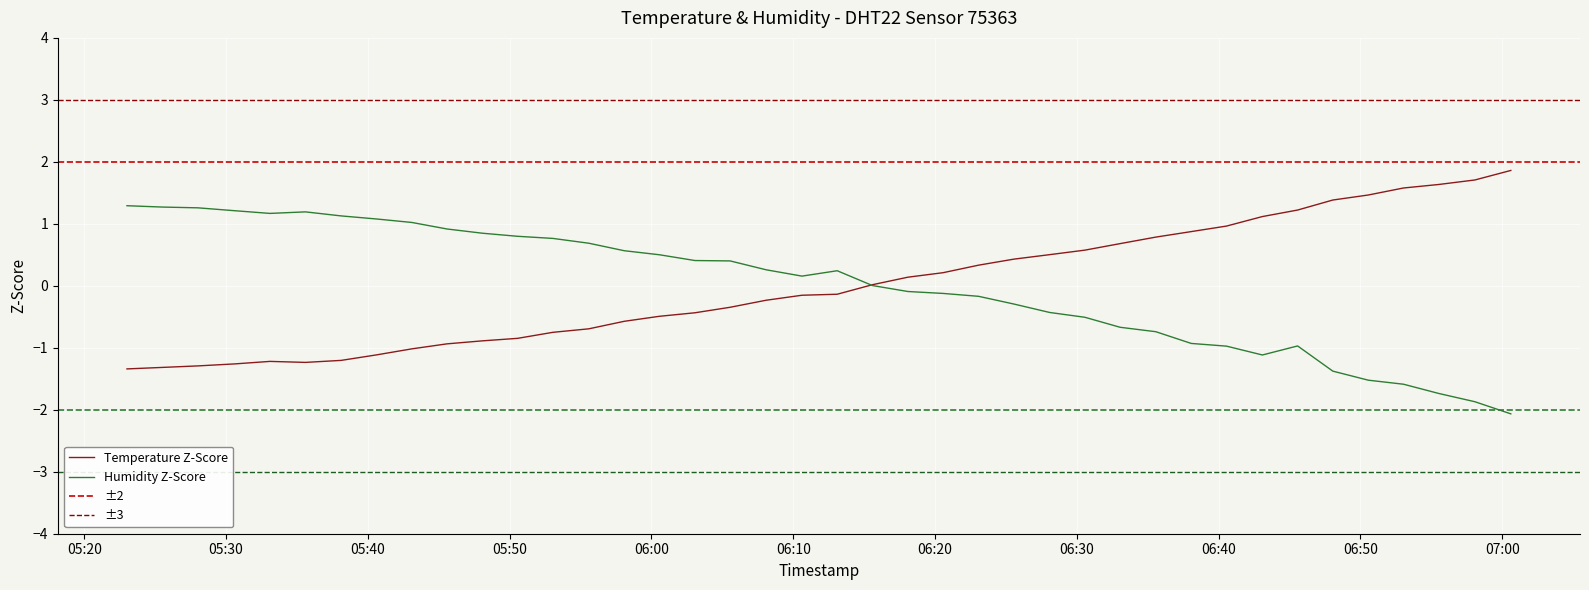

Reading left to right, transcribe all the data shown in this chart.

temperature: -1.3	-1.3	-1.3	-1.3	-1.2	-1.2	-1.2	-1.1	-1.0	-0.9	-0.9	-0.8	-0.8	-0.7	-0.6	-0.5	-0.4	-0.3	-0.2	-0.2	-0.1	0.0	0.1	0.2	0.3	0.4	0.5	0.6	0.7	0.8	0.9	1.0	1.1	1.2	1.4	1.5	1.6	1.6	1.7	1.9
humidity: 1.3	1.3	1.3	1.2	1.2	1.2	1.1	1.1	1.0	0.9	0.8	0.8	0.8	0.7	0.6	0.5	0.4	0.4	0.3	0.2	0.2	0.0	-0.1	-0.1	-0.2	-0.3	-0.4	-0.5	-0.7	-0.7	-0.9	-1.0	-1.1	-1.0	-1.4	-1.5	-1.6	-1.7	-1.9	-2.1